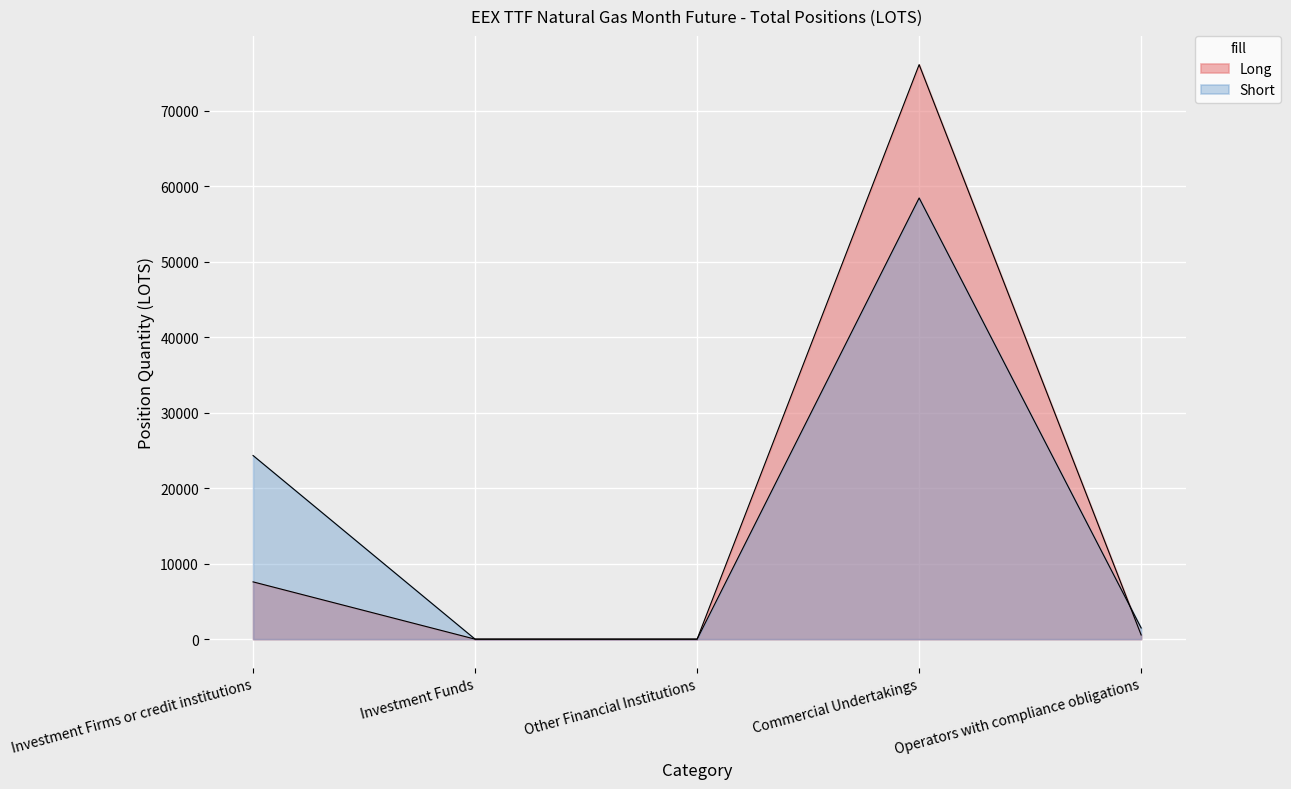

What is the difference between the maximum and minimum values in the Long series?

76111.9